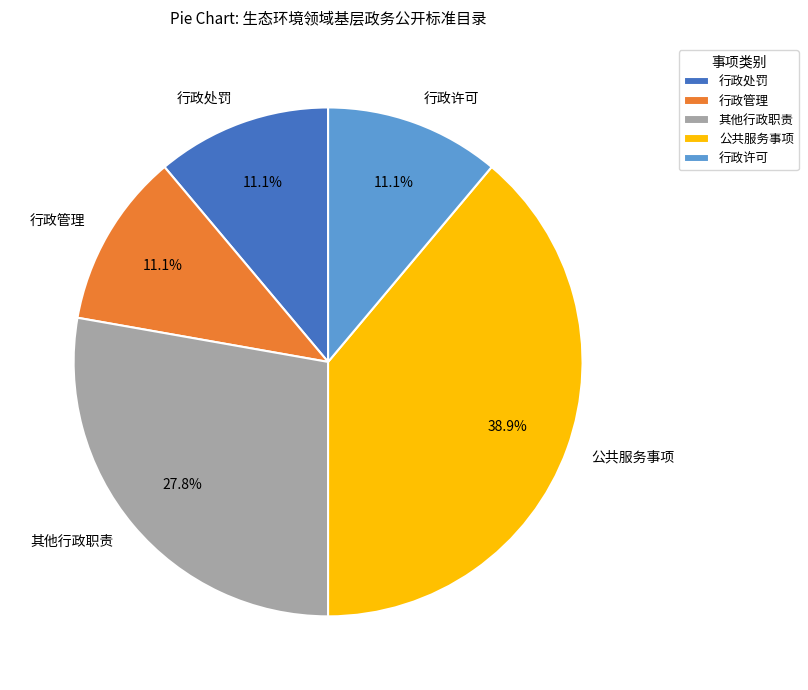

What percentage is the 行政管理 slice, to the nearest percent?

11%